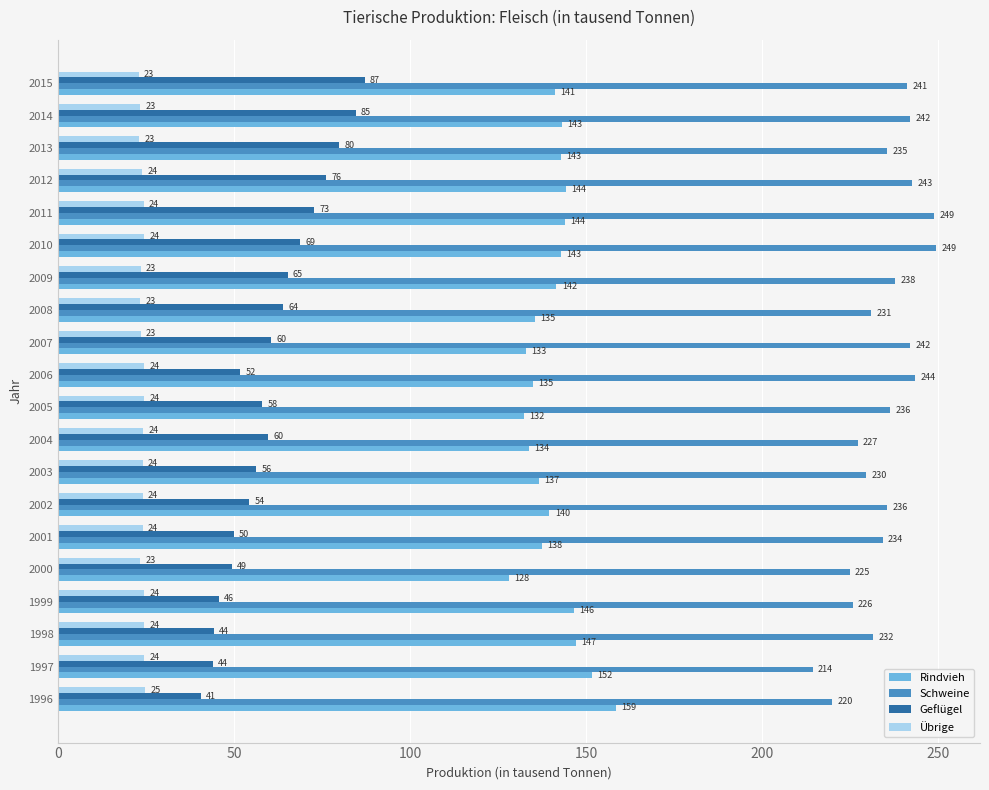

What is the approximate value of Schweine at 2010?

249.5